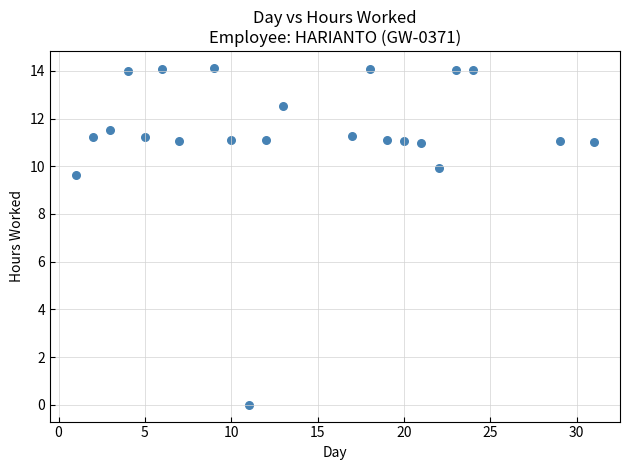

What is the range of Y values (max minus min)?

14.1